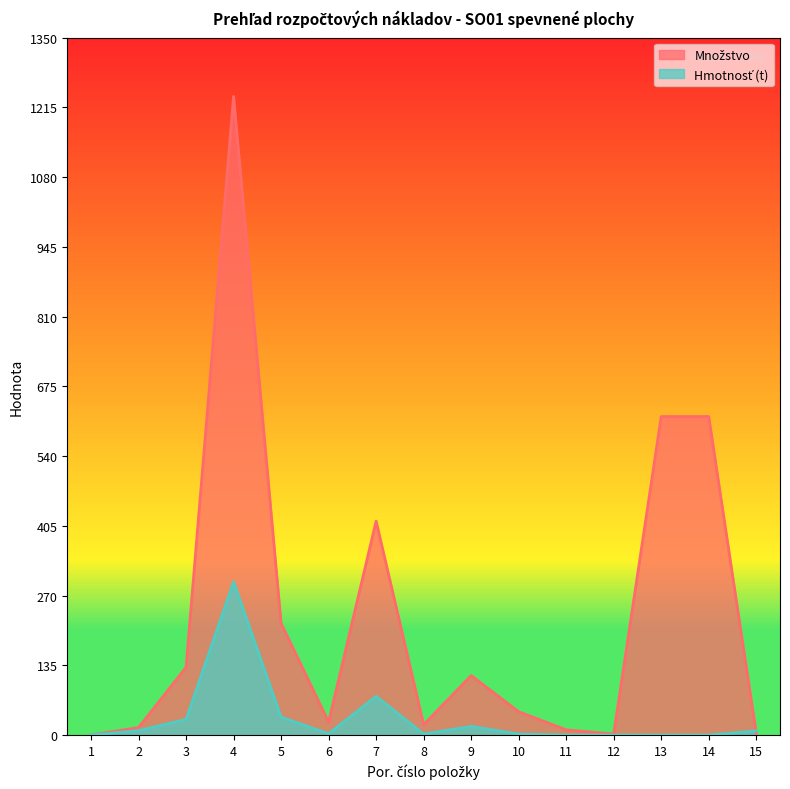

Where is Množstvo nearest to the value 618?

13